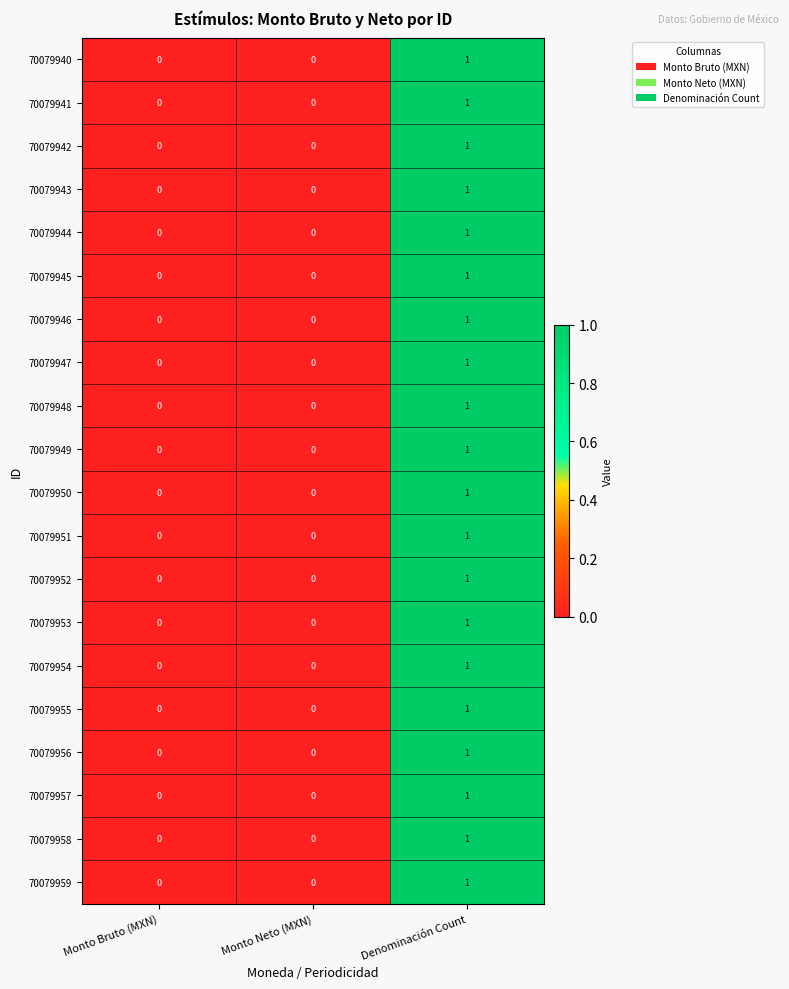

What is the total value across all series at Denominación Count?

20